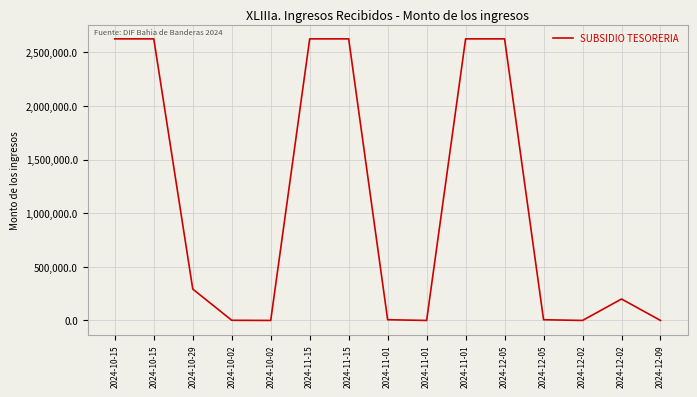

Is it true that the value at 2024-10-15 is 2625000.0?

True